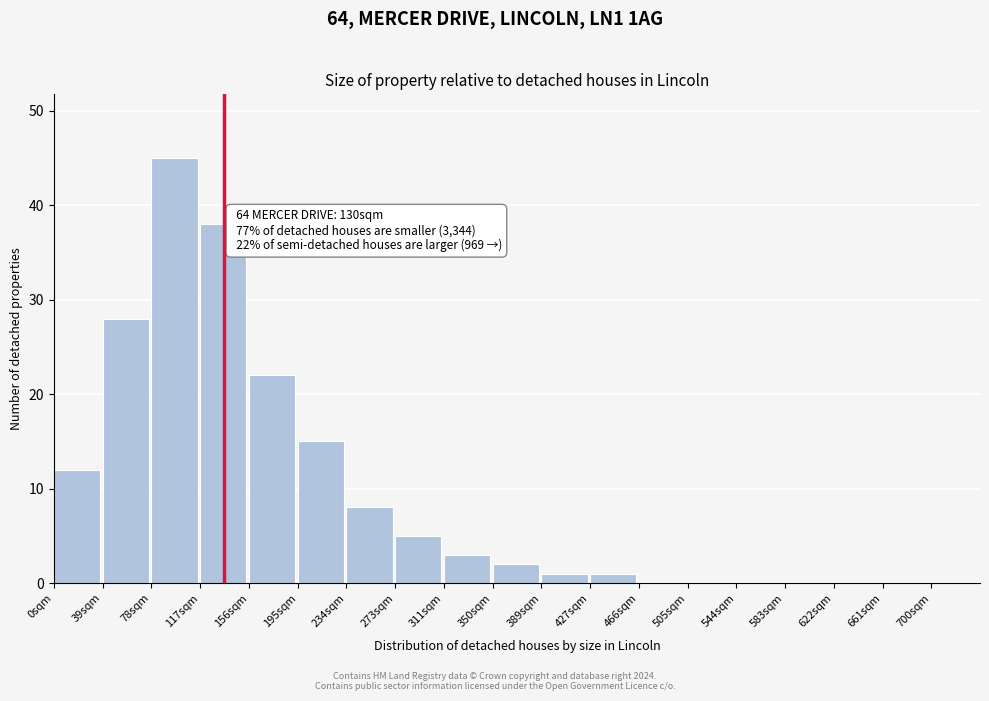

Reading left to right, what are all the values shown in this chart?

0sqm=12	39sqm=28	78sqm=45	117sqm=38	156sqm=22	195sqm=15	234sqm=8	273sqm=5	311sqm=3	350sqm=2	389sqm=1	427sqm=1	466sqm=0	505sqm=0	544sqm=0	583sqm=0	622sqm=0	661sqm=0	700sqm=0